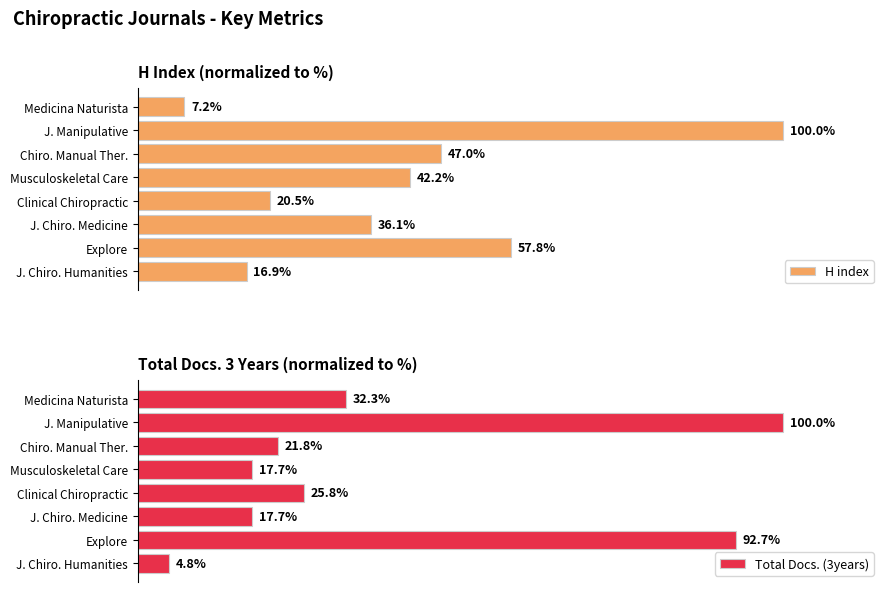

At which label is H index closest to 53?

Explore